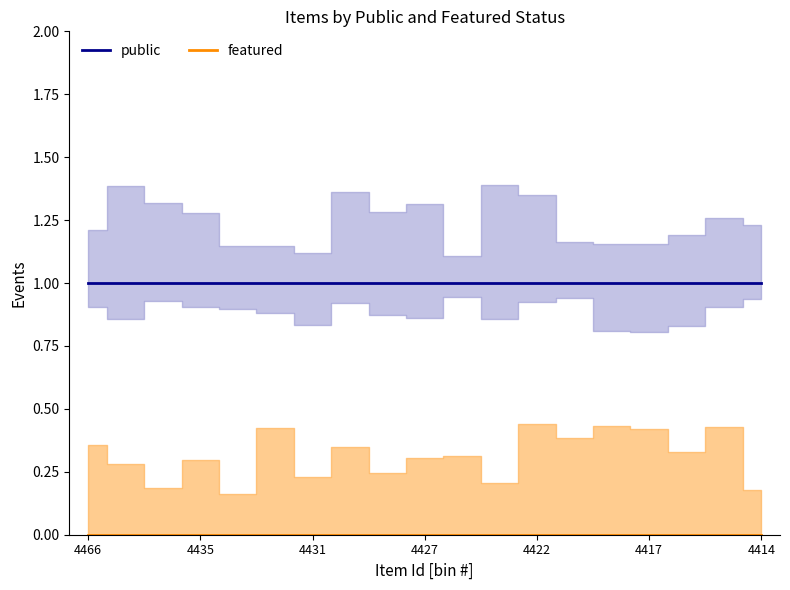

The public series shows 2 at 4435. True or false?

False